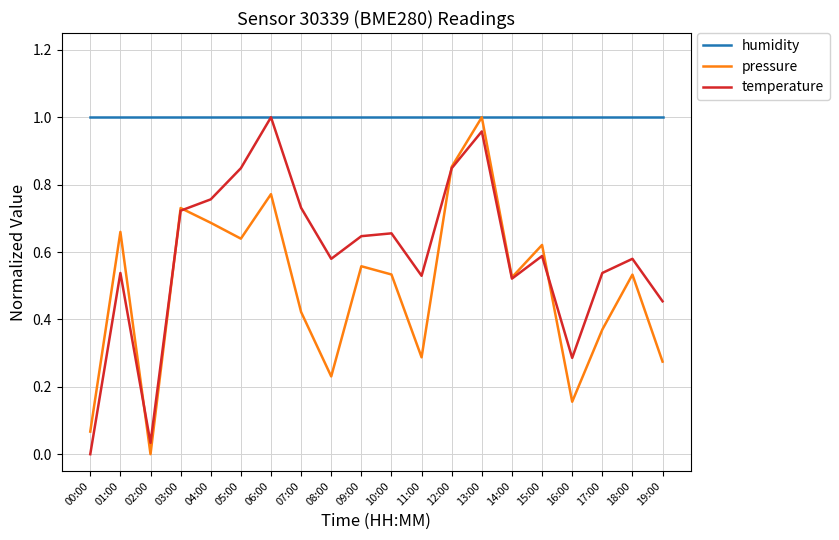

Between 08:00 and 14:00, which series saw the biggest shift?

pressure